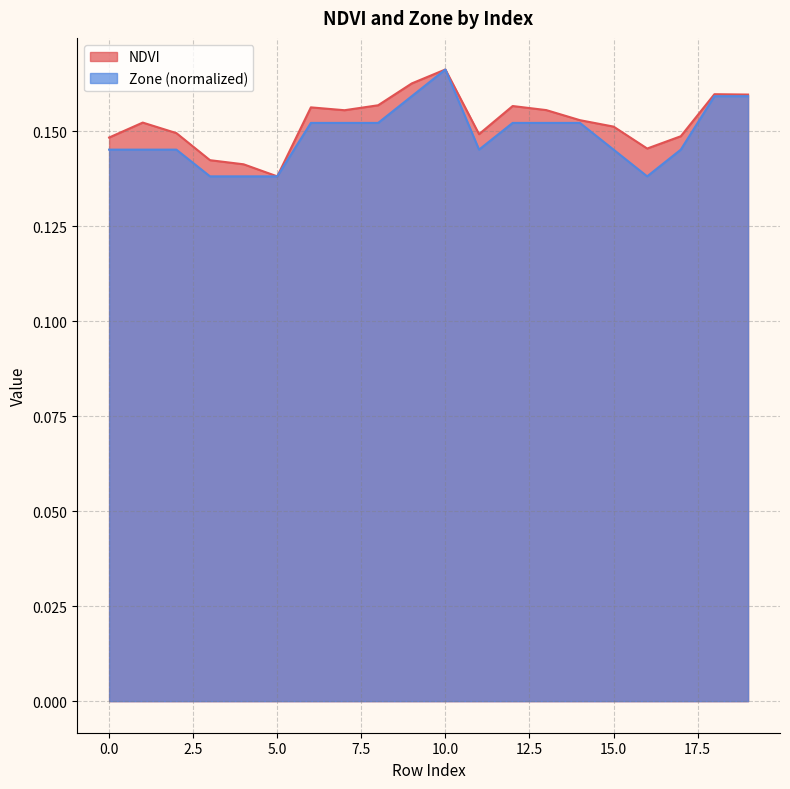

Rank the series by their maximum value, from highest to lowest.

NDVI, Zone